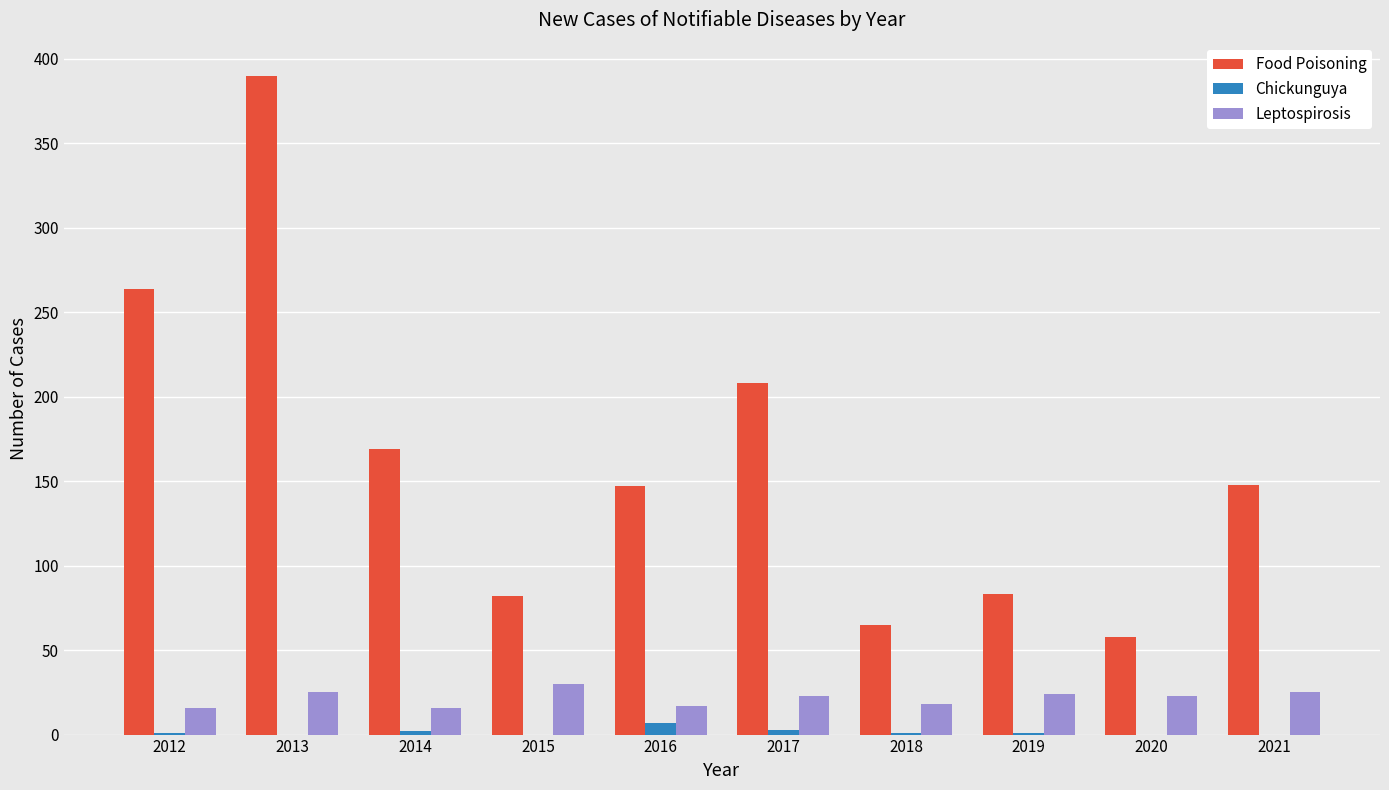

What is the difference between the Chickunguya values at 2018 and 2021?

1